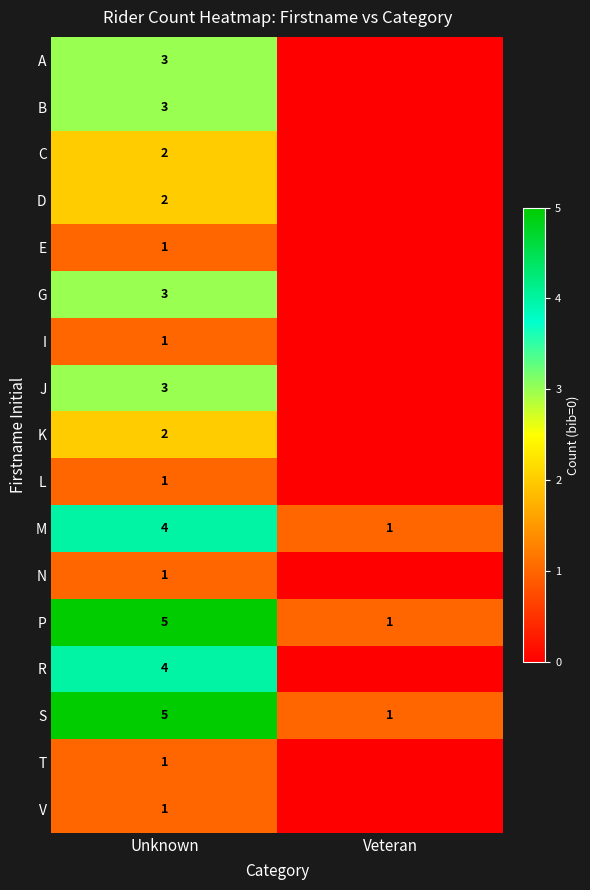

What is the sum of the P values at Unknown and Veteran?

6